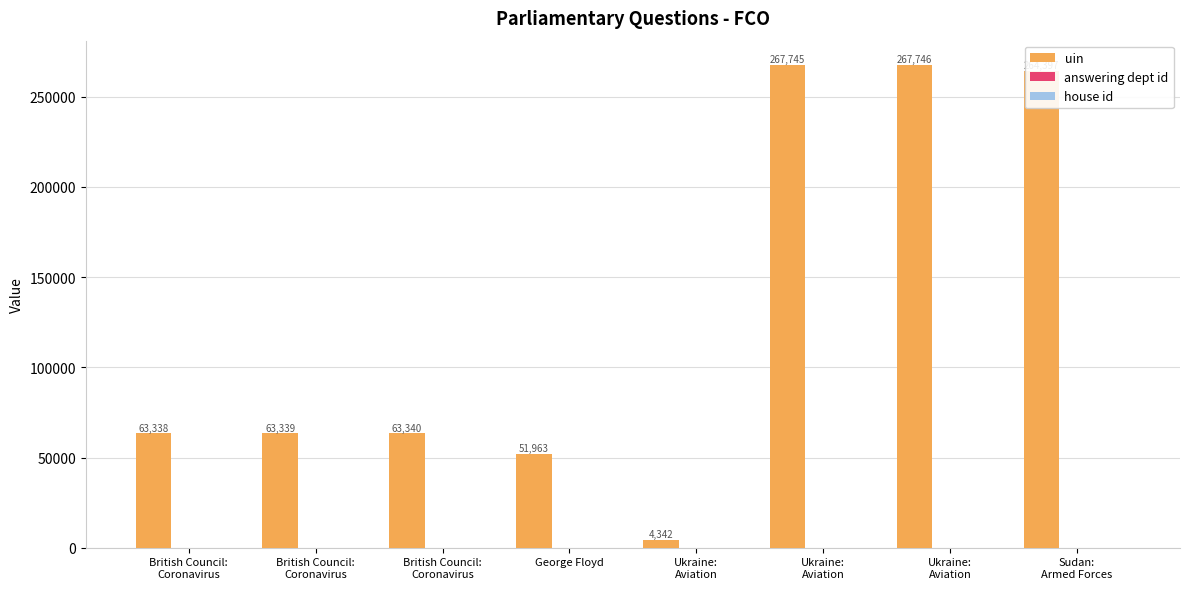

How many groups of bars are there?

8